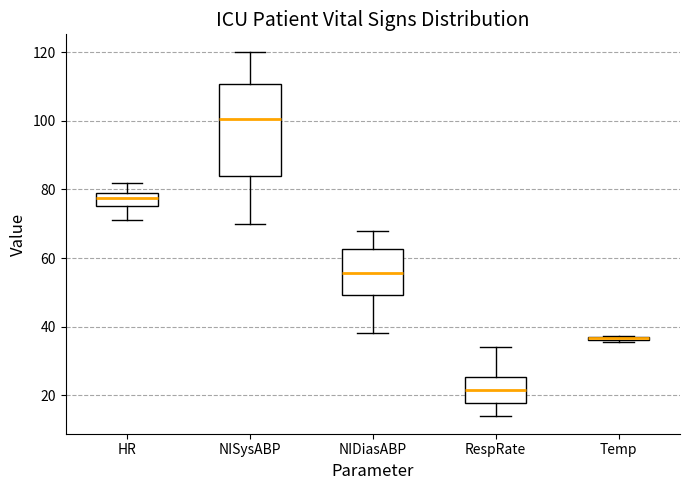

Where does the upper whisker of the box for RespRate end on the y-axis? The values are not printed on the chart, so give them approximately, as read against the axis.

34